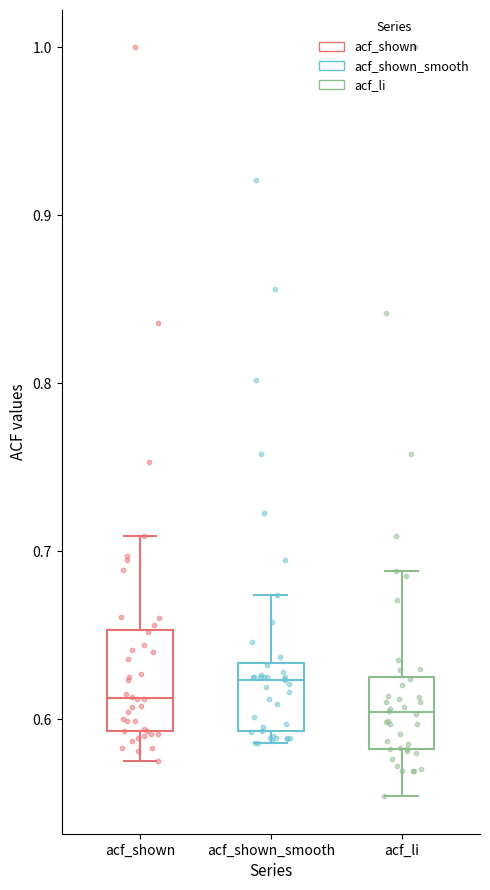

Where does the upper whisker of the box for acf_shown_smooth end on the y-axis? The values are not printed on the chart, so give them approximately, as read against the axis.

0.67